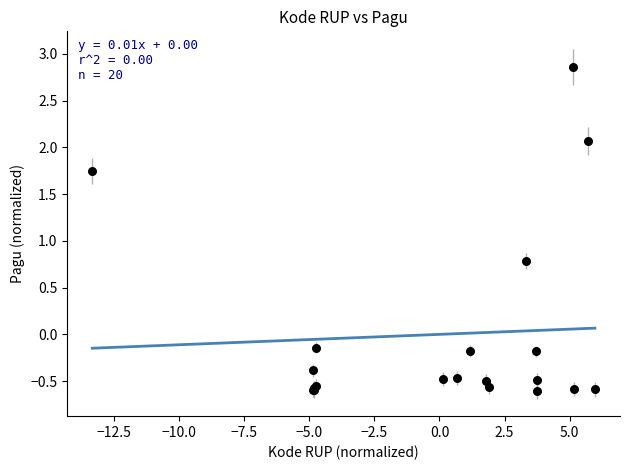

What Y value in the scatter plot is closest to 1?

0.8